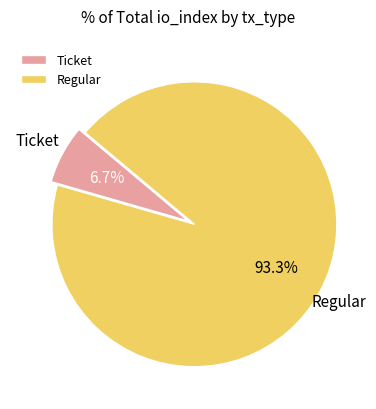

Is the sum of Ticket and Regular greater than half?

Yes